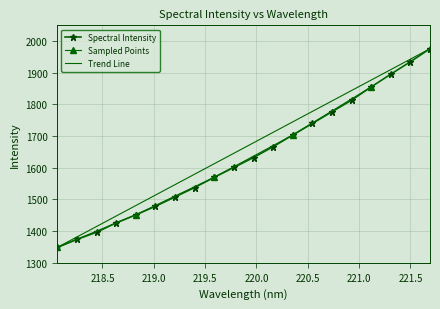

What is the approximate value at 219.2067?

1508.0